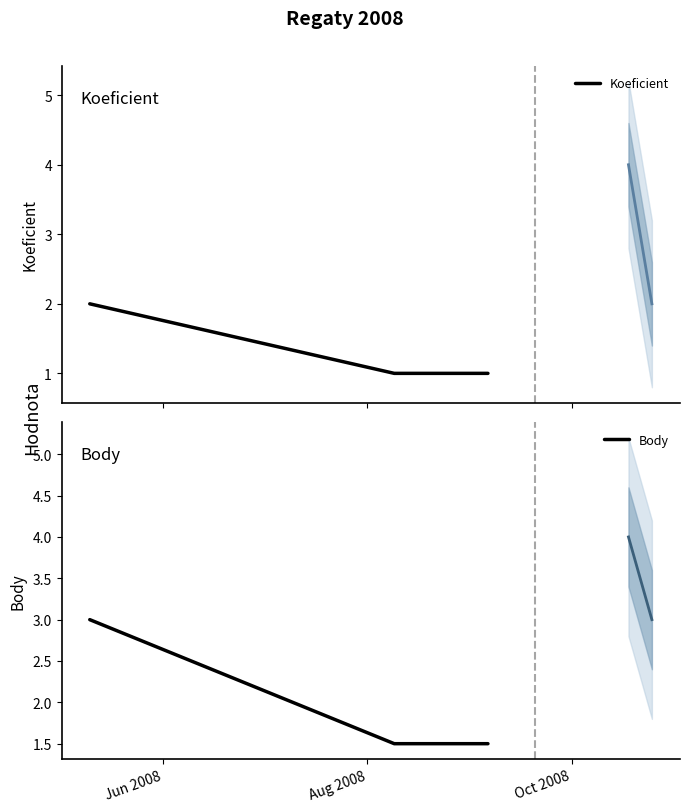

Which has a higher value, Oct 2008 or Aug 2008?

Oct 2008